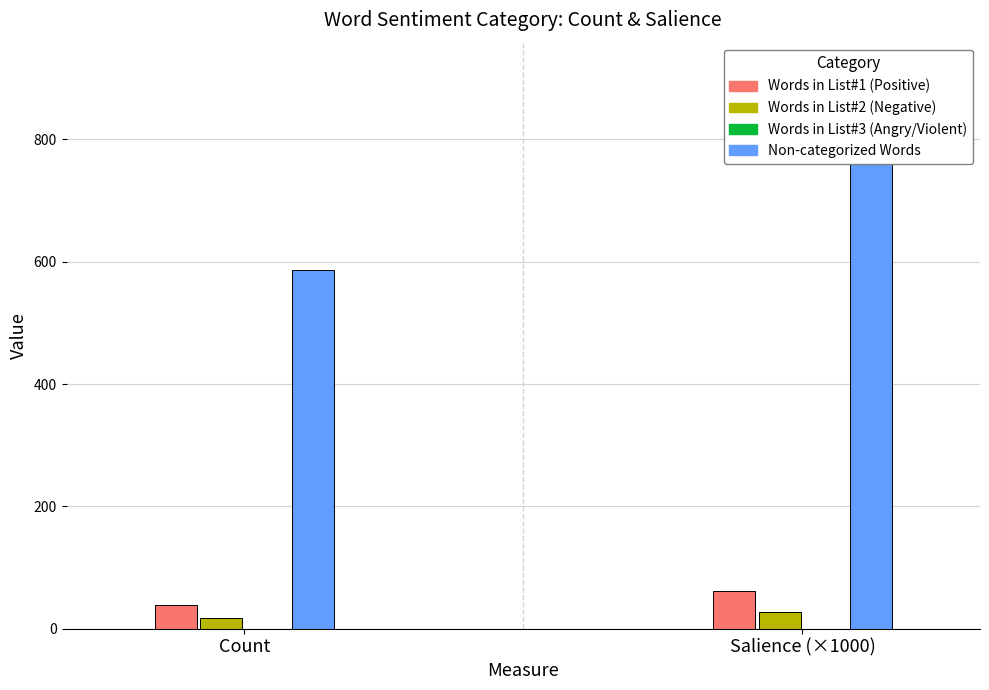

Are the bars horizontal?

No